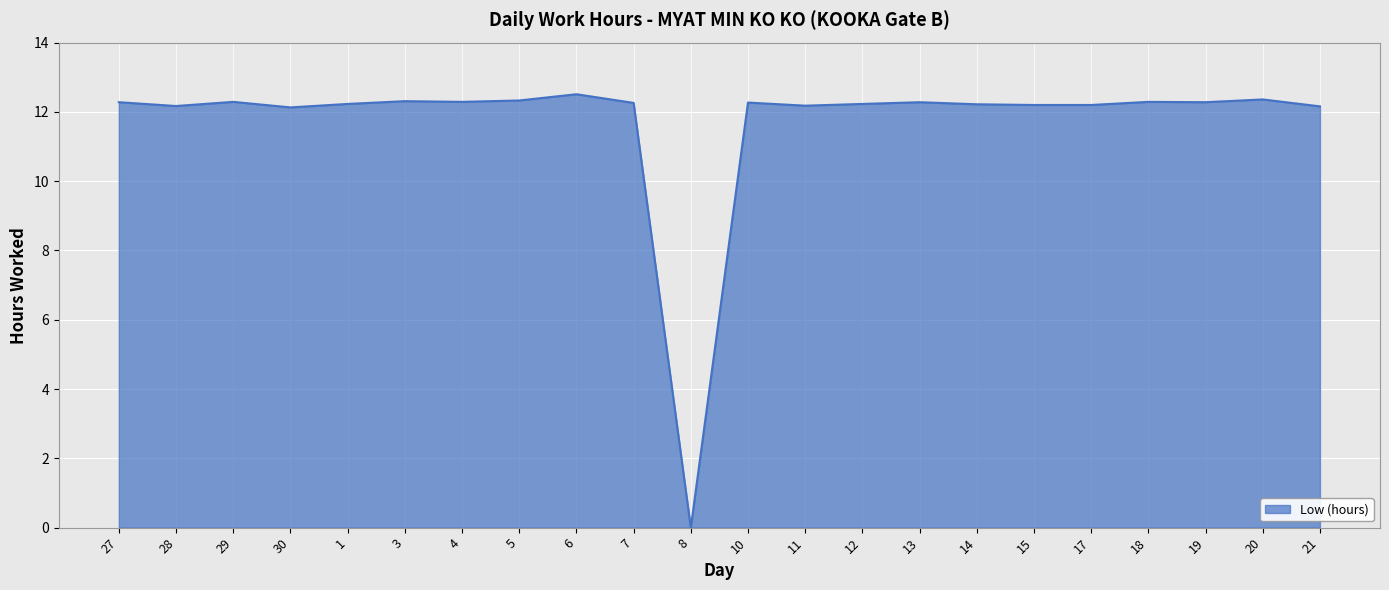

What value does the data have at 20?

12.4